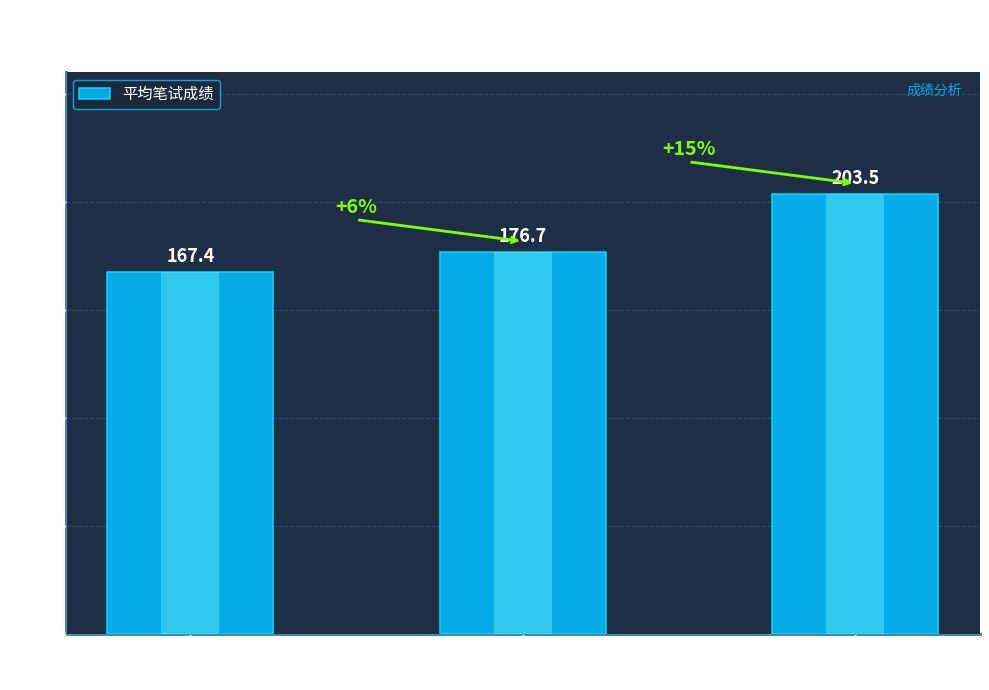

Rank the categories by value from highest to lowest.

岗位
3000258, 岗位
3000257, 岗位
3000256